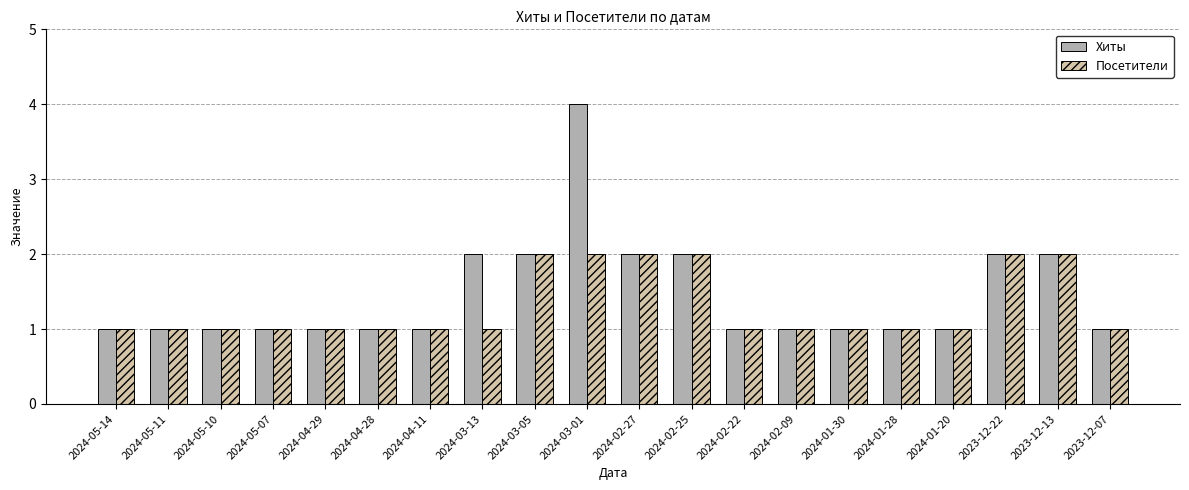

At which category is the sum across all series the highest?

2024-03-01